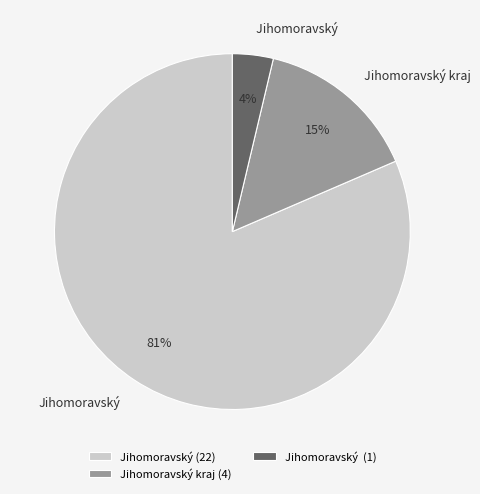

Which category has the smallest portion of the pie?

Jihomoravský (1)